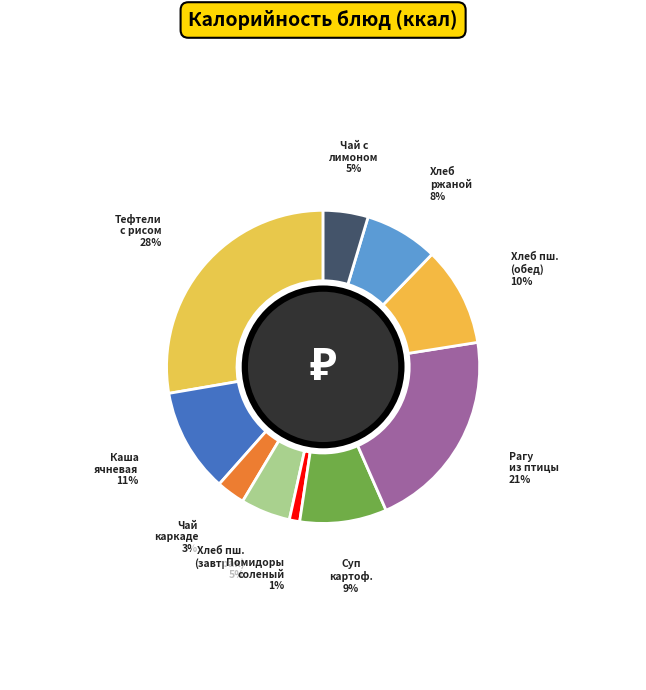

Which slice is the smallest?

Помидоры соленый